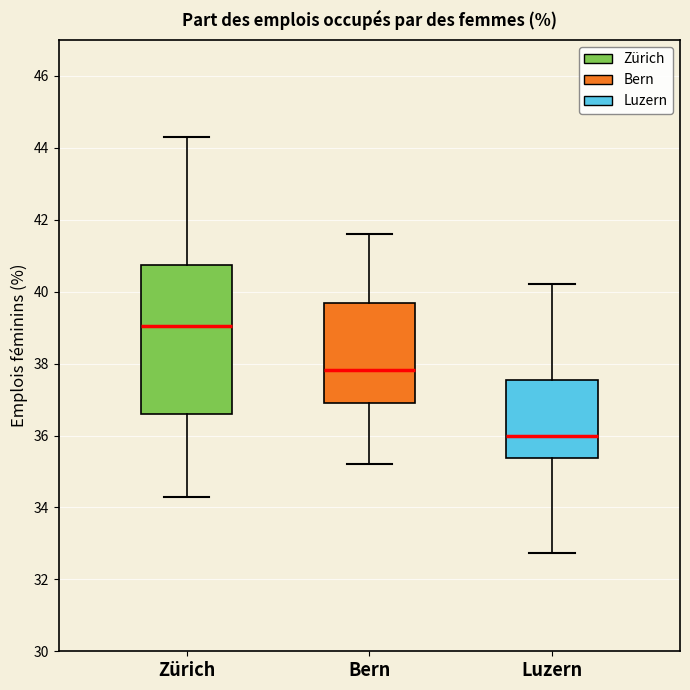

Reading left to right, read every box against the y-axis: the position of its median line, the range the box covers, and the ends of its whiskers. The values are not printed on the chart, so give them approximately, as read against the axis.

Zürich: median 39.0, box 36.6 to 40.8, whiskers 34.2 to 44.4
Bern: median 37.8, box 36.8 to 39.6, whiskers 35.2 to 41.6
Luzern: median 36.0, box 35.4 to 37.6, whiskers 32.8 to 40.2